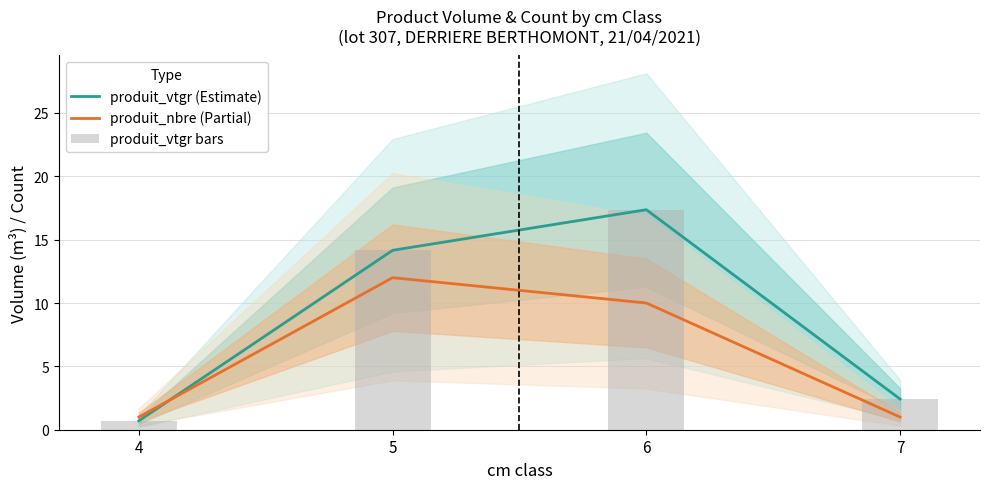

At which label does produit_vtgr bars reach its peak?

6